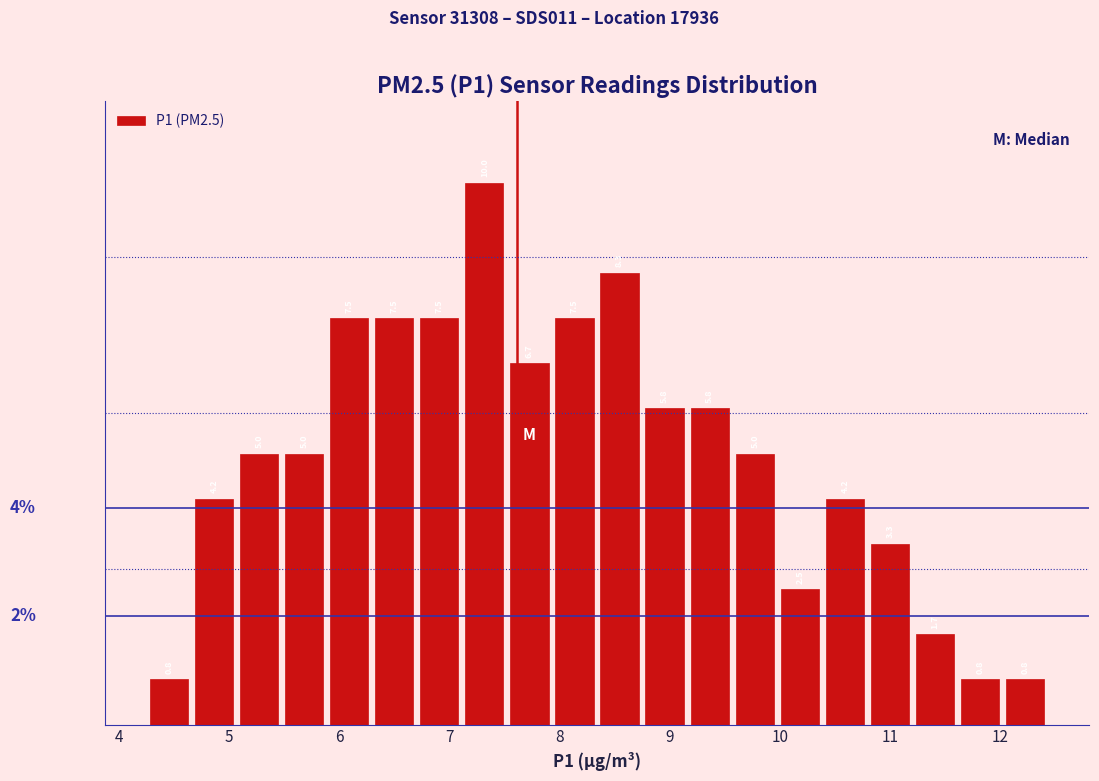

Reading left to right, transcribe this chart: for each bar, give the range it covers on the x-axis and its height. The bar edges are not printed on the chart, so give them approximately, as read against the axis.

4.3 to 4.7: 0.8
4.7 to 5.1: 4.2
5.1 to 5.5: 5.0
5.5 to 5.9: 5.0
5.9 to 6.3: 7.5
6.3 to 6.7: 7.5
6.7 to 7.1: 7.5
7.1 to 7.5: 10.0
7.5 to 7.9: 6.7
7.9 to 8.3: 7.5
8.3 to 8.7: 8.3
8.7 to 9.2: 5.8
9.2 to 9.6: 5.8
9.6 to 10.0: 5.0
10.0 to 10.4: 2.5
10.4 to 10.8: 4.2
10.8 to 11.2: 3.3
11.2 to 11.6: 1.7
11.6 to 12.0: 0.8
12.0 to 12.4: 0.8